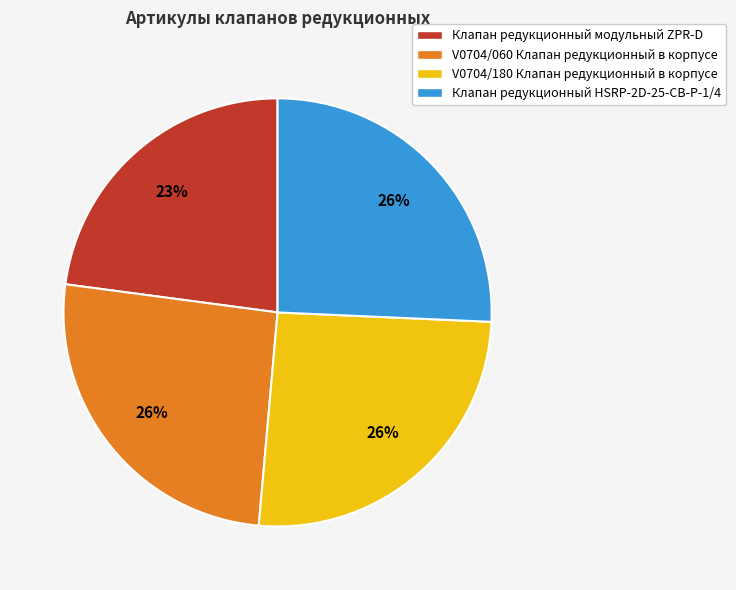

To the nearest percent, what percentage of the pie is Клапан редукционный HSRP-2D-25-CB-P-1/4?

26%